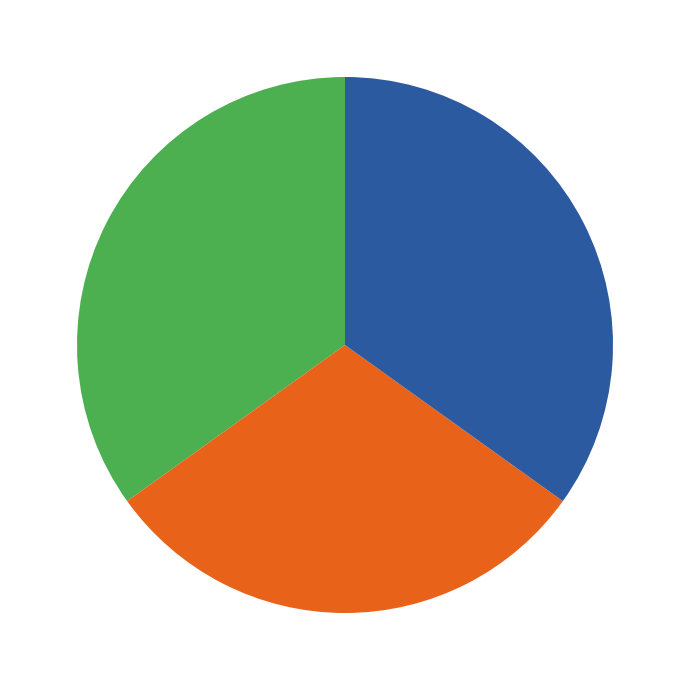

Does any single category account for the majority?

No